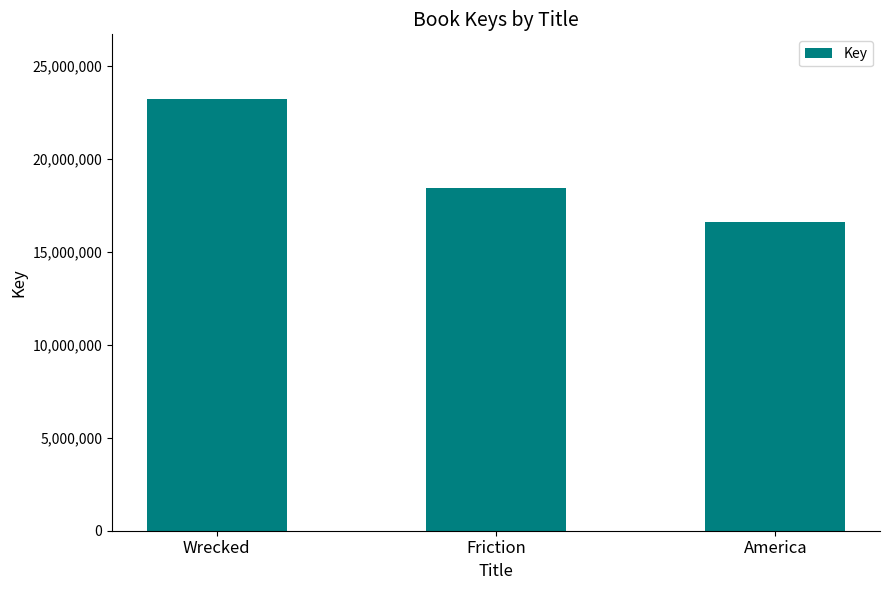

What is the ratio of the value at Friction to the value at Wrecked?

0.8